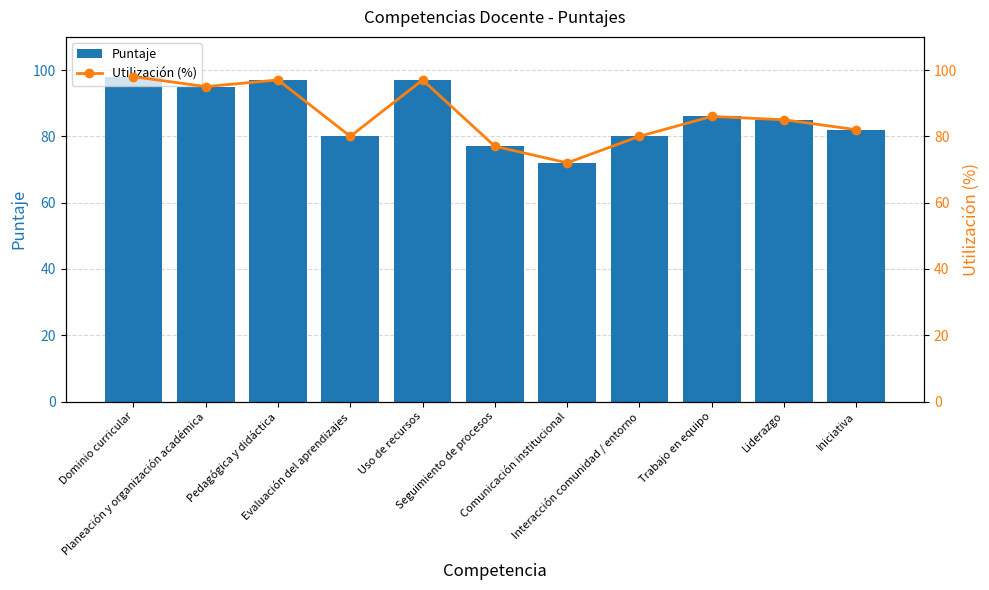

Reading left to right, extract all data points from this chart.

Puntaje: Dominio curricular=98	Planeación y organización académica=95	Pedagógica y didáctica=97	Evaluación del aprendizajes=80	Uso de recursos=97	Seguimiento de procesos=77	Comunicación institucional=72	Interacción comunidad / entorno=80	Trabajo en equipo=86	Liderazgo=85	Iniciativa=82
Utilización (%): Dominio curricular=98	Planeación y organización académica=95	Pedagógica y didáctica=97	Evaluación del aprendizajes=80	Uso de recursos=97	Seguimiento de procesos=77	Comunicación institucional=72	Interacción comunidad / entorno=80	Trabajo en equipo=86	Liderazgo=85	Iniciativa=82